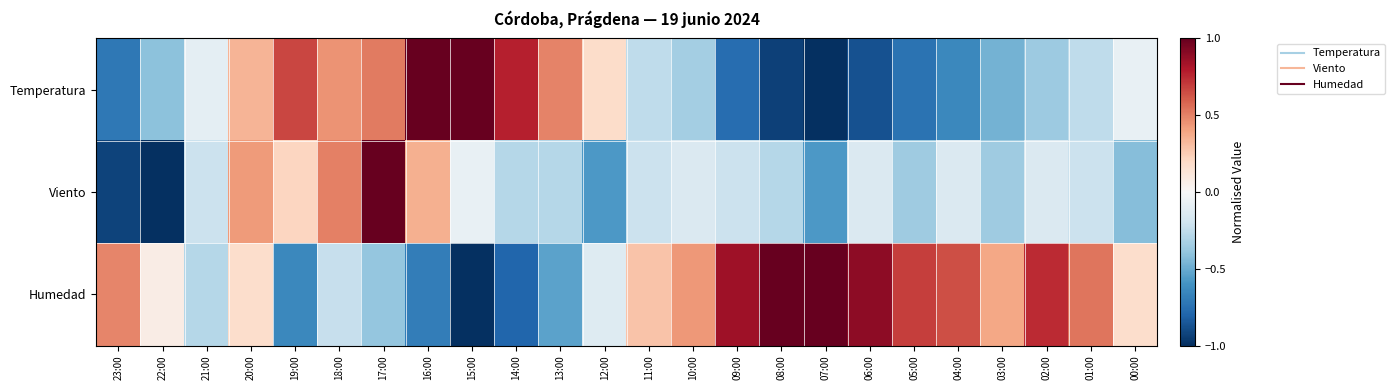

Reading right to left, extract all data points from this chart.

Temperatura: 00:00=-0.1	01:00=-0.3	02:00=-0.4	03:00=-0.5	04:00=-0.6	05:00=-0.7	06:00=-0.9	07:00=-1.0	08:00=-0.9	09:00=-0.8	10:00=-0.3	11:00=-0.3	12:00=0.2	13:00=0.5	14:00=0.8	15:00=1.0	16:00=1.0	17:00=0.5	18:00=0.5	19:00=0.7	20:00=0.3	21:00=-0.1	22:00=-0.4	23:00=-0.7
Viento: 00:00=-0.4	01:00=-0.2	02:00=-0.1	03:00=-0.4	04:00=-0.1	05:00=-0.4	06:00=-0.1	07:00=-0.6	08:00=-0.3	09:00=-0.2	10:00=-0.1	11:00=-0.2	12:00=-0.6	13:00=-0.3	14:00=-0.3	15:00=-0.1	16:00=0.4	17:00=1.0	18:00=0.5	19:00=0.2	20:00=0.4	21:00=-0.2	22:00=-1.0	23:00=-0.9
Humedad: 00:00=0.2	01:00=0.5	02:00=0.7	03:00=0.4	04:00=0.6	05:00=0.7	06:00=0.9	07:00=1.0	08:00=1.0	09:00=0.8	10:00=0.4	11:00=0.3	12:00=-0.1	13:00=-0.5	14:00=-0.8	15:00=-1.0	16:00=-0.7	17:00=-0.4	18:00=-0.2	19:00=-0.6	20:00=0.2	21:00=-0.3	22:00=0.1	23:00=0.5